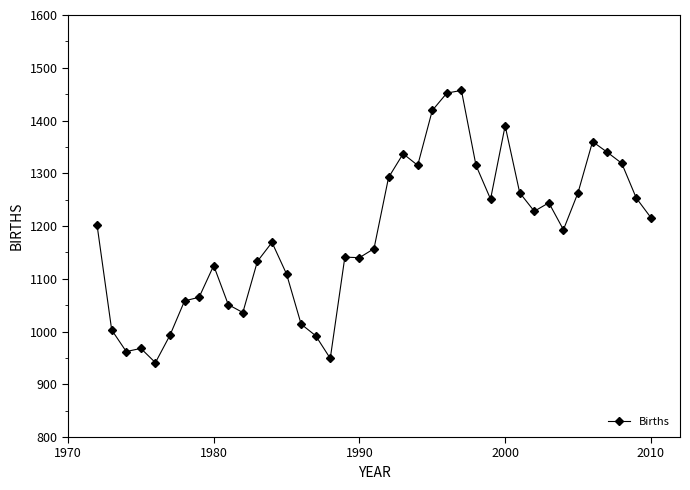

What is the sum of all values?

46114